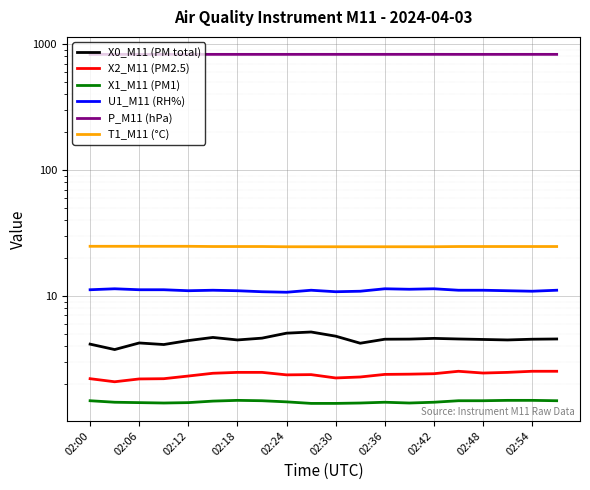

The value of X2_M11 (PM2.5) at 02:06 is 2.2. True or false?

True